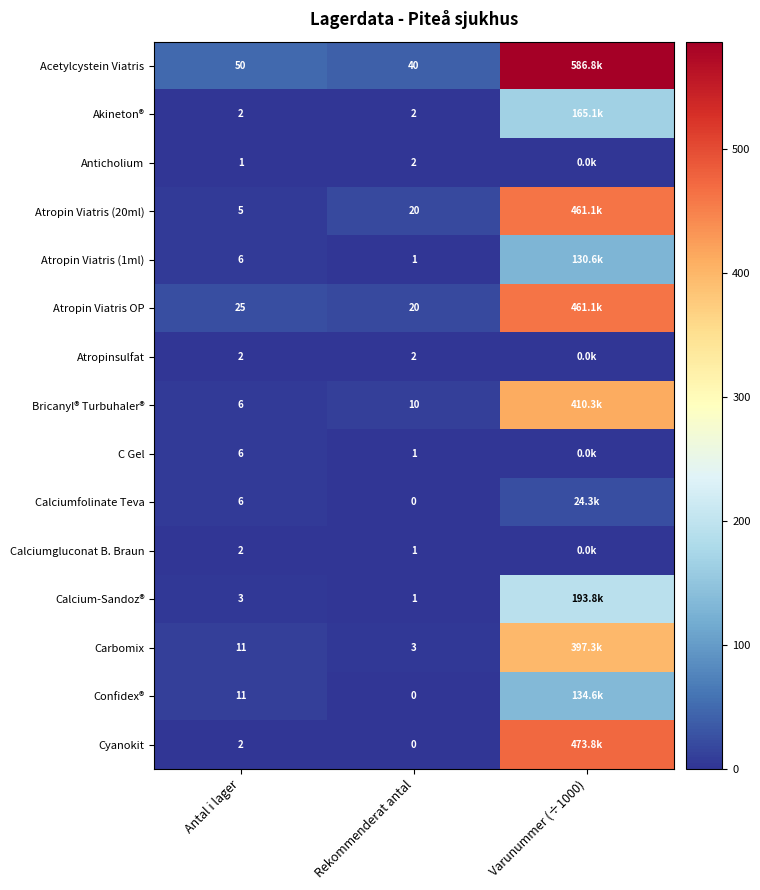

At which label does Calcium-Sandoz® first exceed 3?

Varunummer (÷1000)